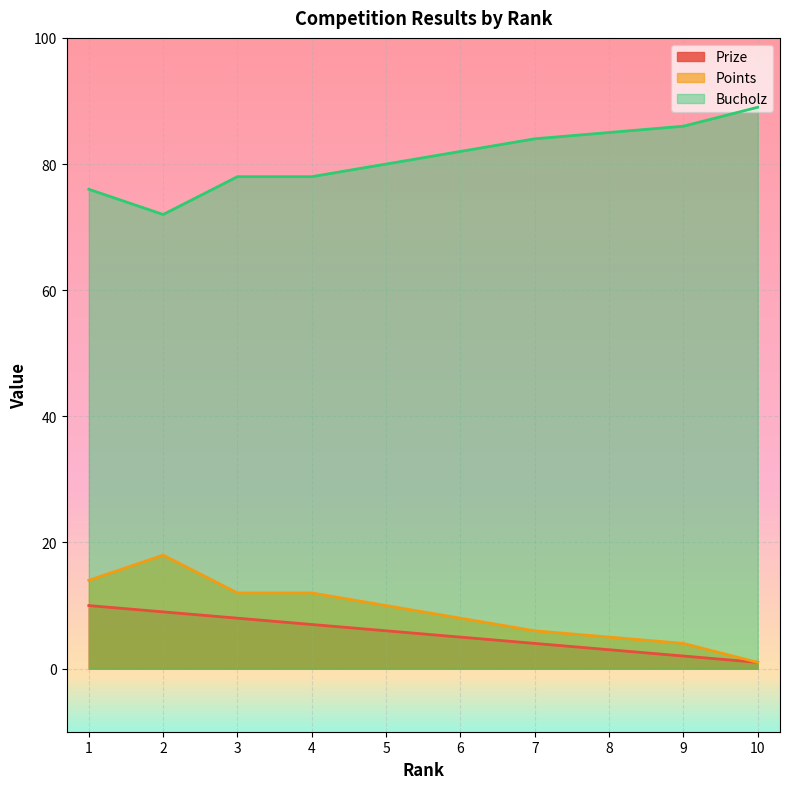

Reading left to right, what are all the values shown in this chart?

Prize: 1=10	2=9	3=8	4=7	5=6	6=5	7=4	8=3	9=2	10=1
Points: 1=14	2=18	3=12	4=12	5=10	6=8	7=6	8=5	9=4	10=1
Bucholz: 1=76	2=72	3=78	4=78	5=80	6=82	7=84	8=85	9=86	10=89